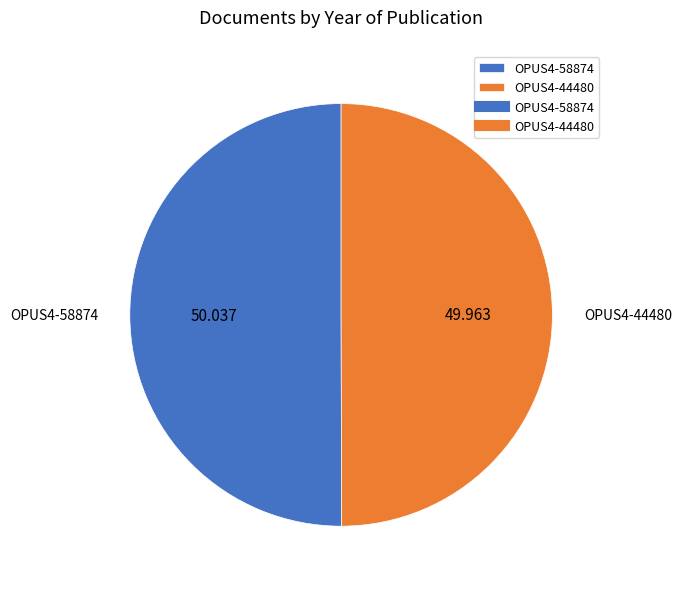

Do OPUS4-58874 and OPUS4-44480 together represent more than half of the pie?

Yes